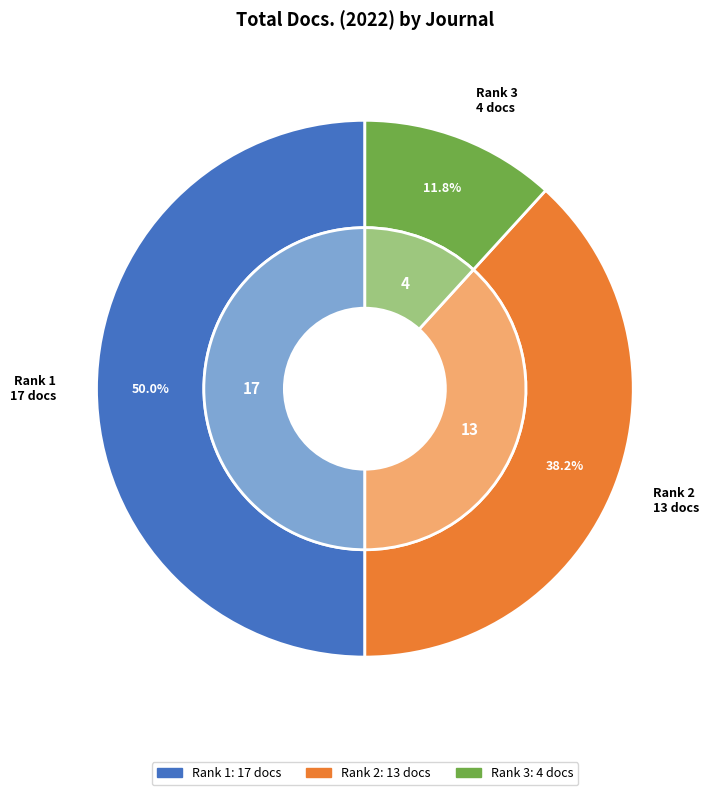

Is there a majority slice in this chart?

No